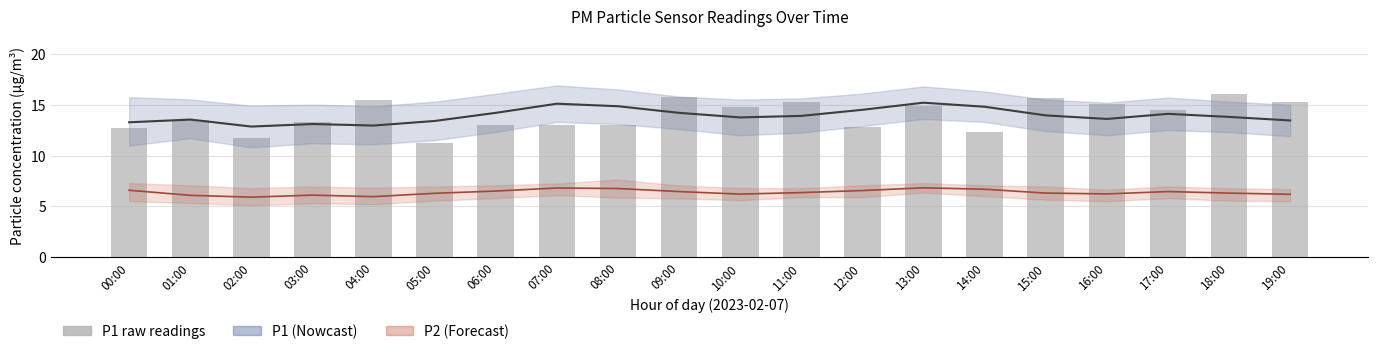

The P2 estimate series shows 6.3 at 11:00. True or false?

True